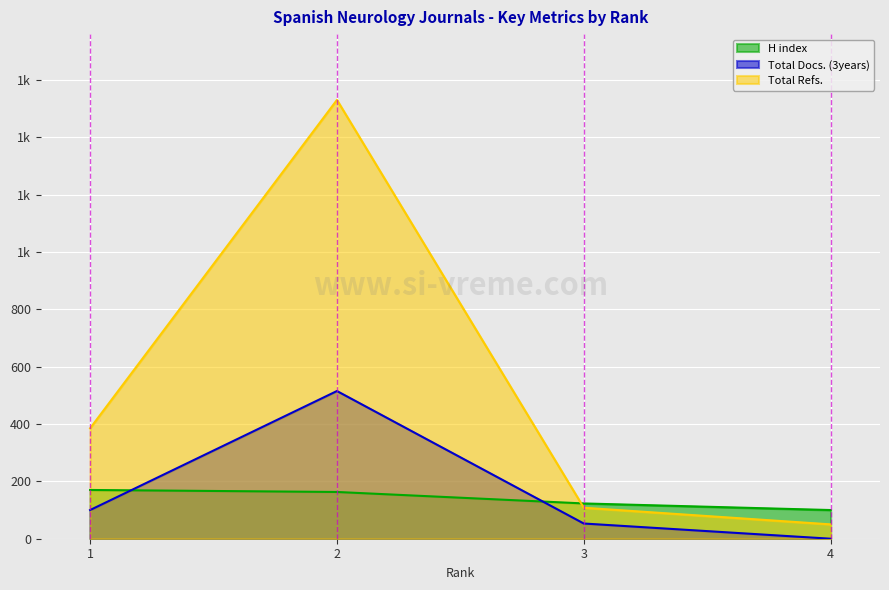

What is the maximum value for H index?

170